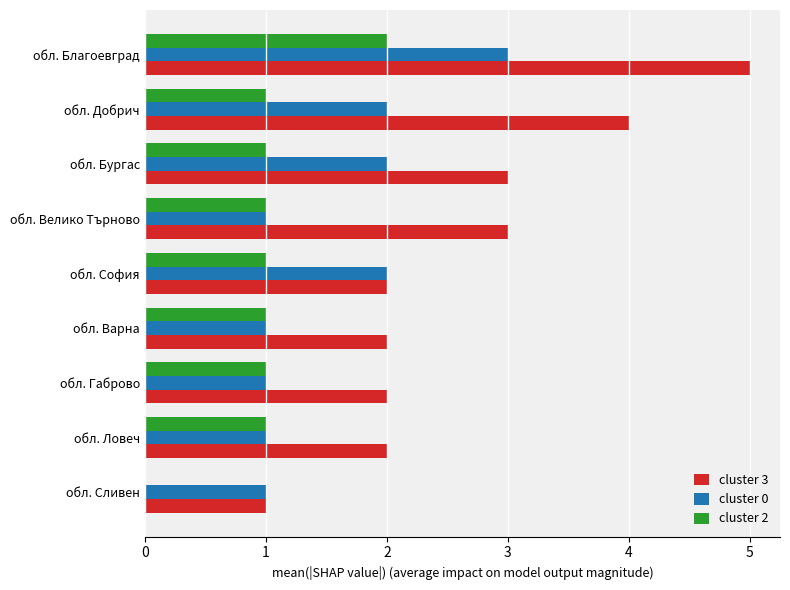

True or false: cluster 3 has a value of 2 at обл. Варна.

True